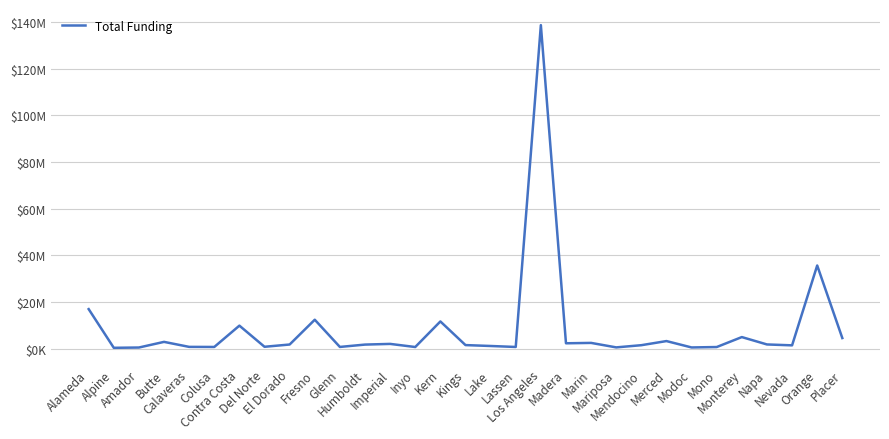

The value at Amador is 738611.8. True or false?

False